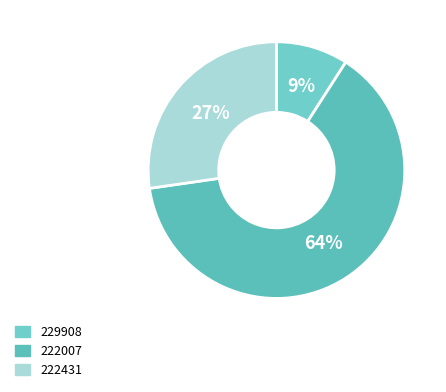

What percentage is the 229908 slice, to the nearest percent?

9%